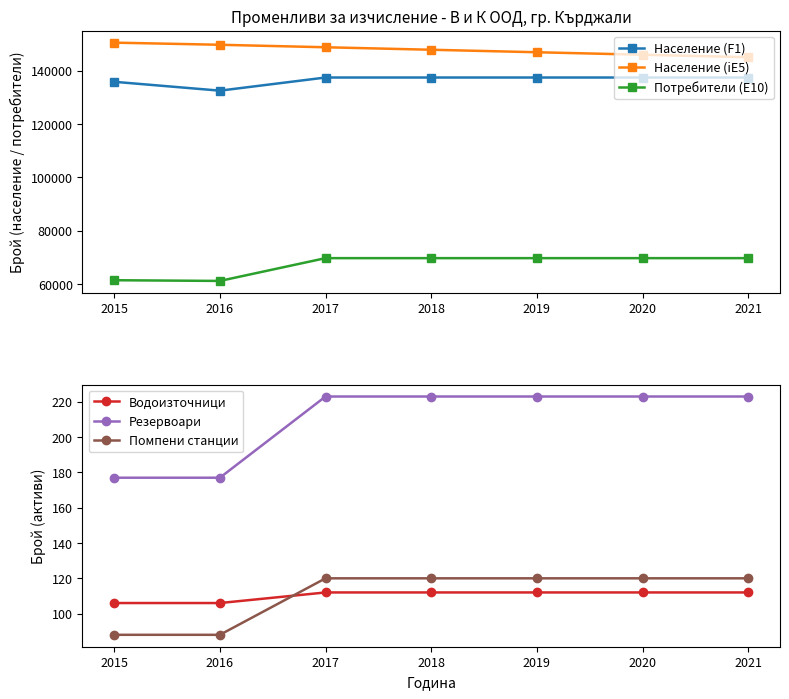

At how many categories does at least one series exceed 2321?

7